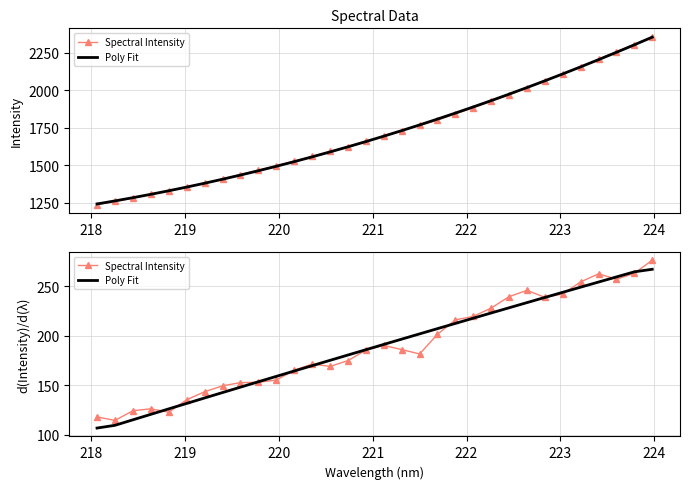

Is the value of Poly Fit at 219 greater than the value of Spectral Intensity at 25?

No